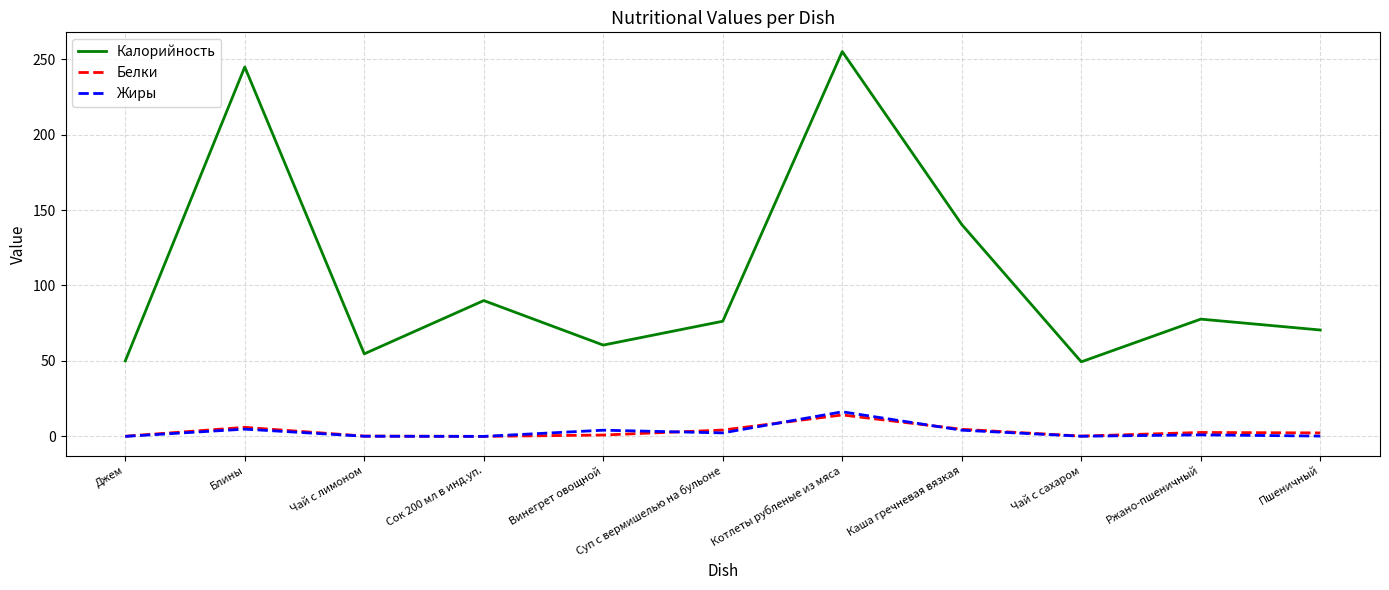

How many lines are shown in the chart?

3